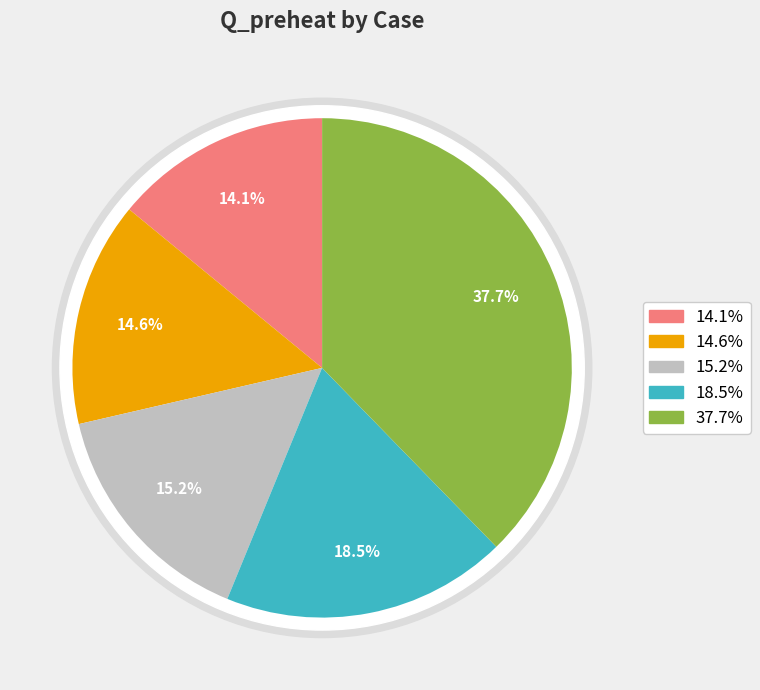

What percentage is NOT represented by case_215?

62.3%